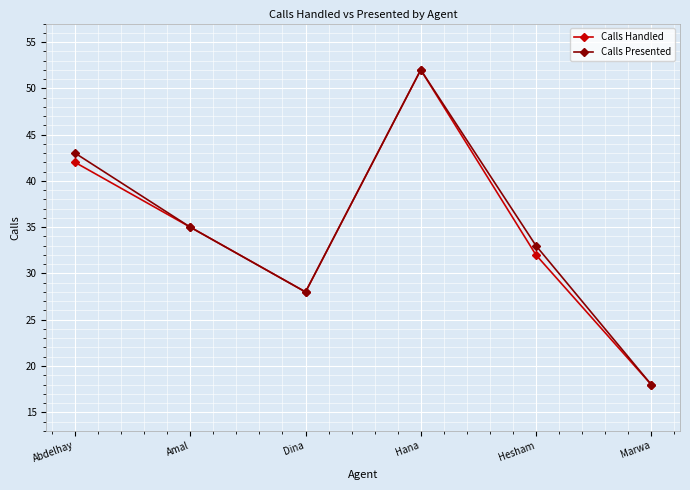

How many lines are shown in the chart?

2